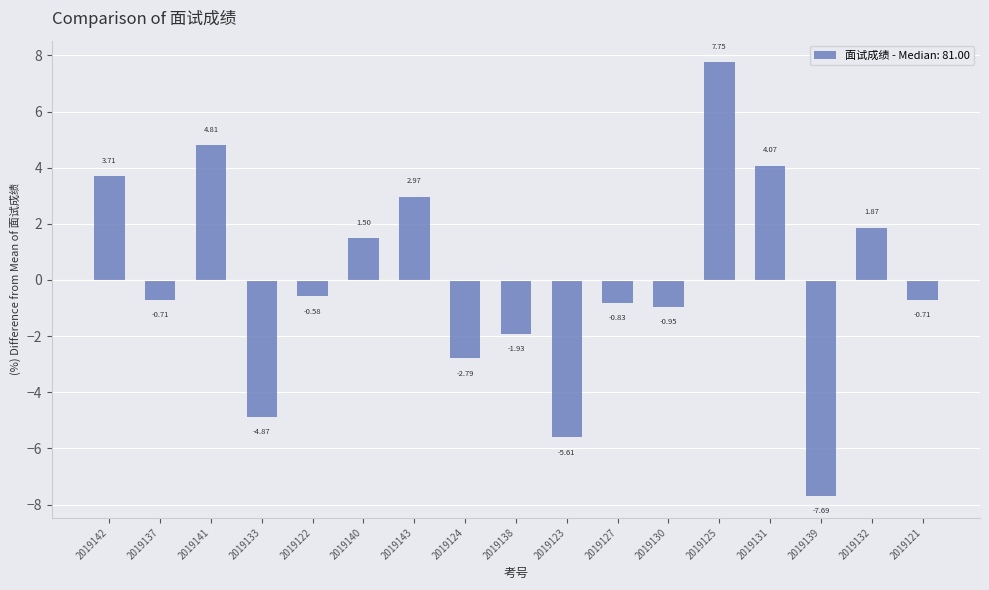

What is the sum of the values at 2019130 and 2019132?

0.9